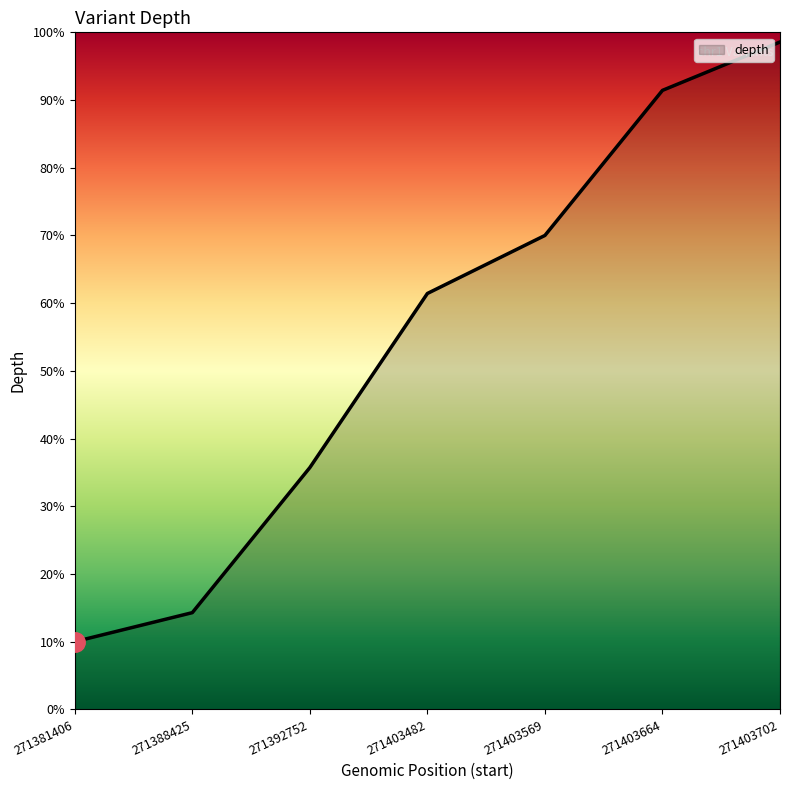

What is the maximum value shown in the chart?

98.6